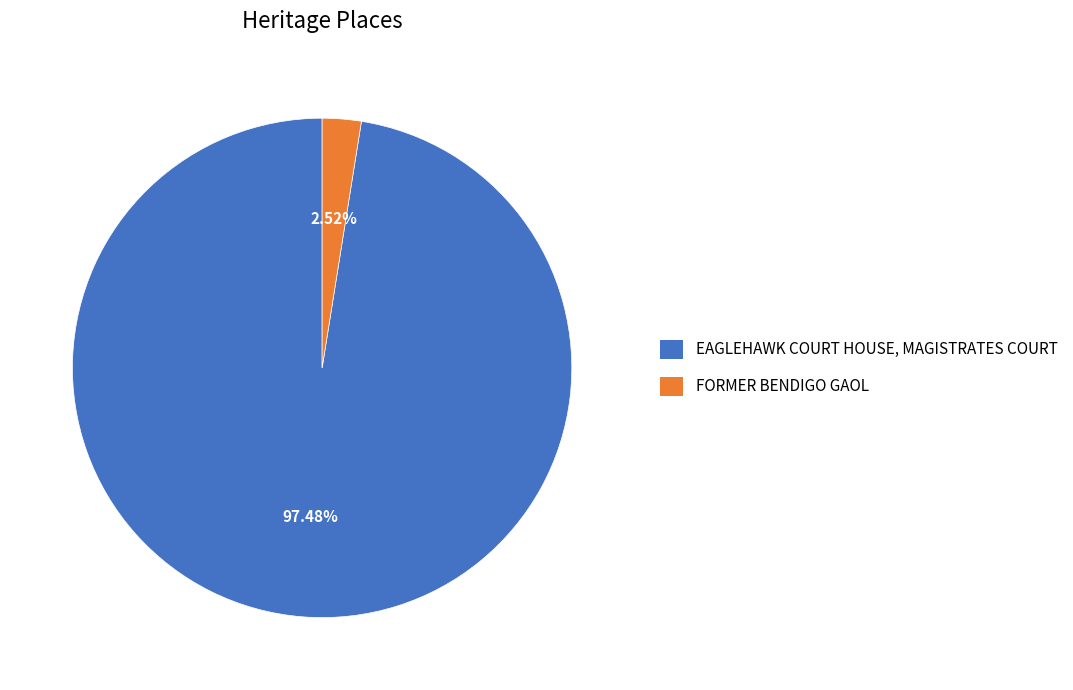

Which slice is the smallest?

FORMER BENDIGO GAOL